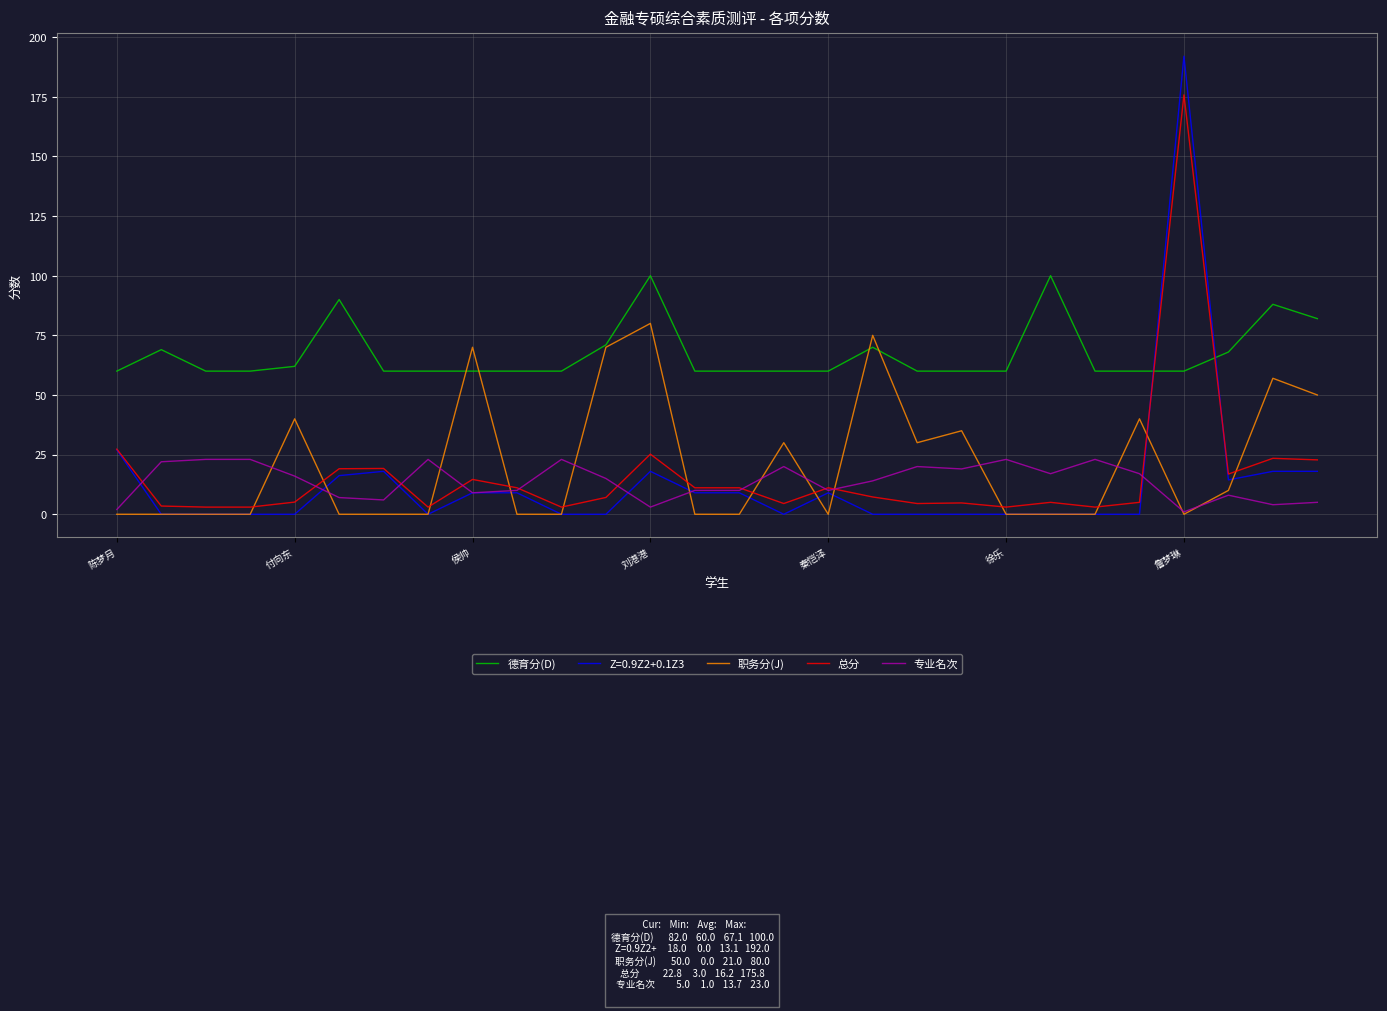

How many intersections are there between 总分 and 职务分(J)?

13